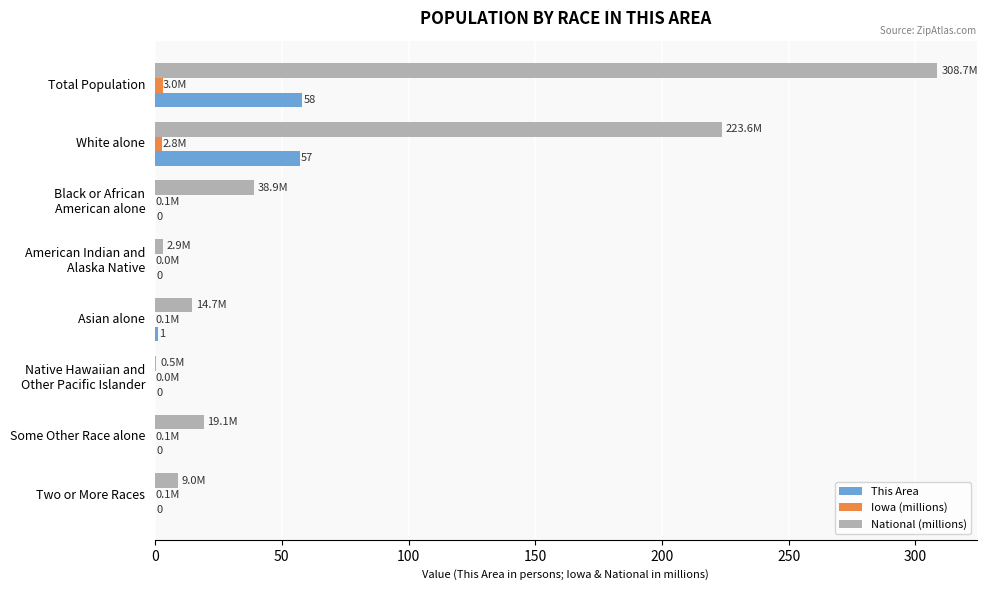

How many categories are shown in the chart?

8